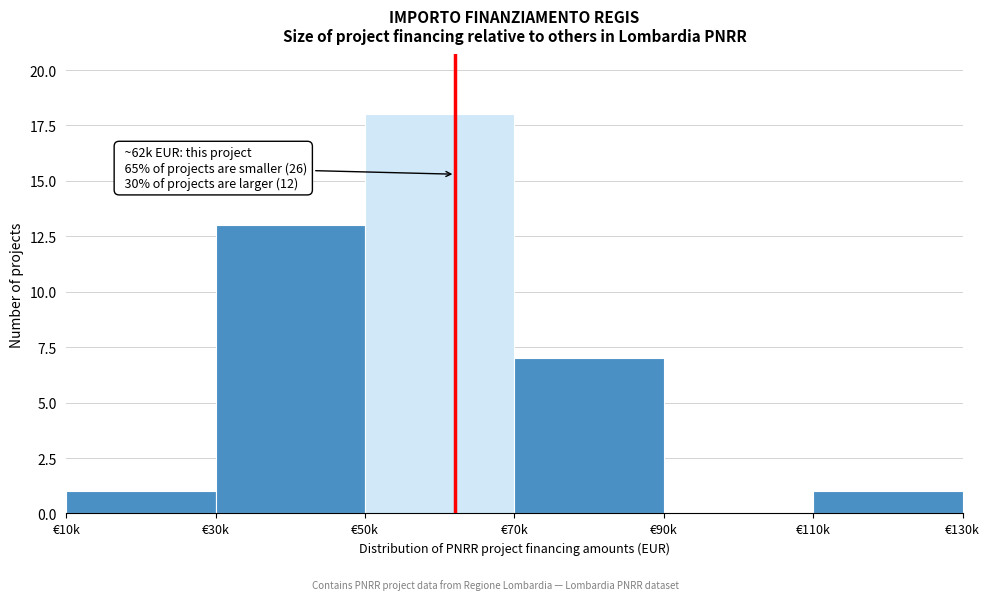

Reading left to right, extract all data points from this chart.

€10k=1	€30k=13	€50k=18	€70k=7	€90k=0	€110k=1